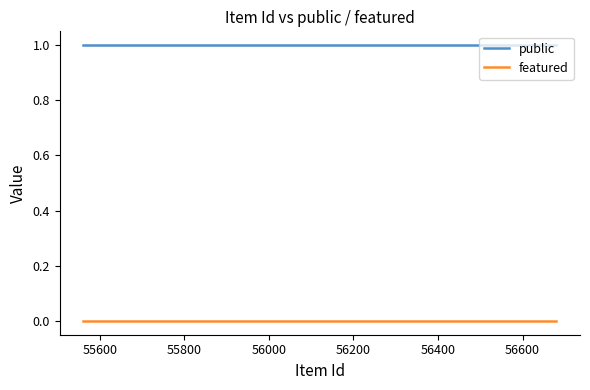

How many lines are shown in the chart?

2